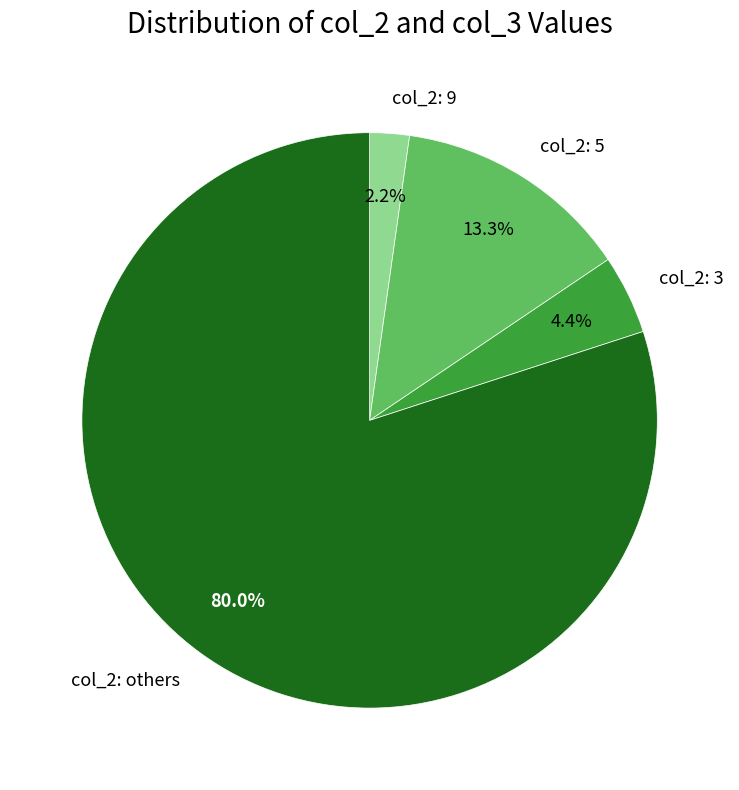

Which slice is the smallest?

col_2: 9